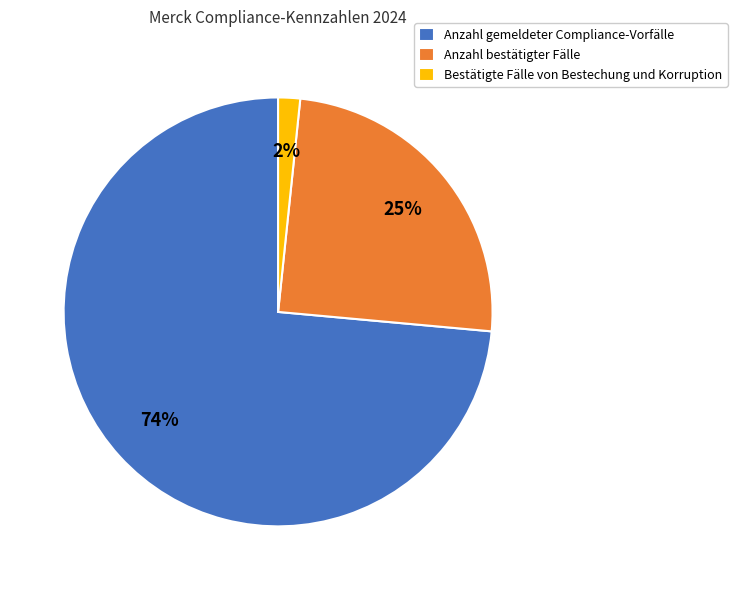

Do Anzahl bestätigter Fälle and Bestätigte Fälle von Bestechung und Korruption together represent more than half of the pie?

No